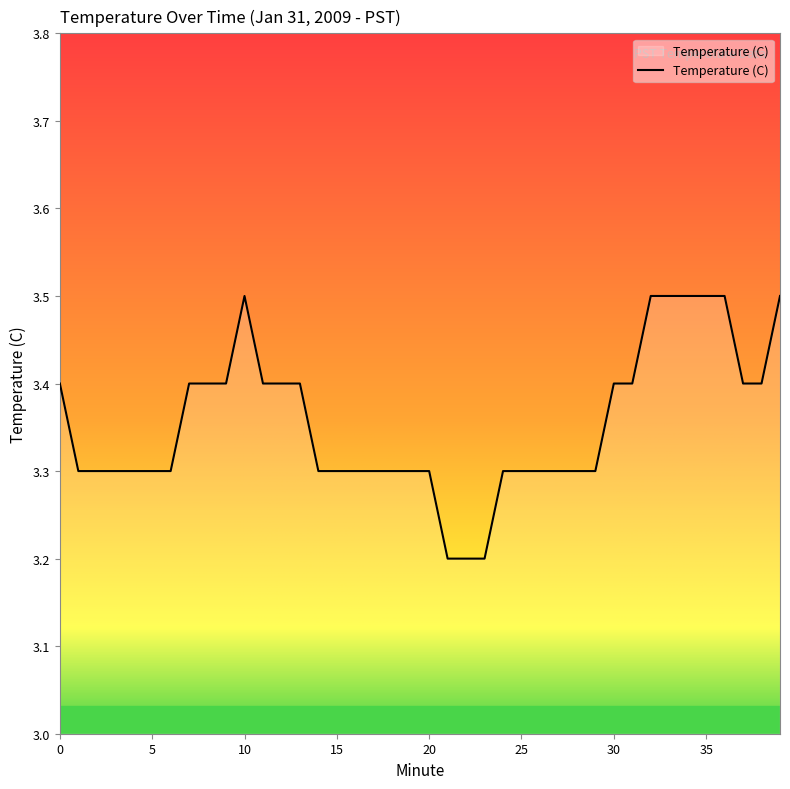

What is the smallest value displayed?

3.2